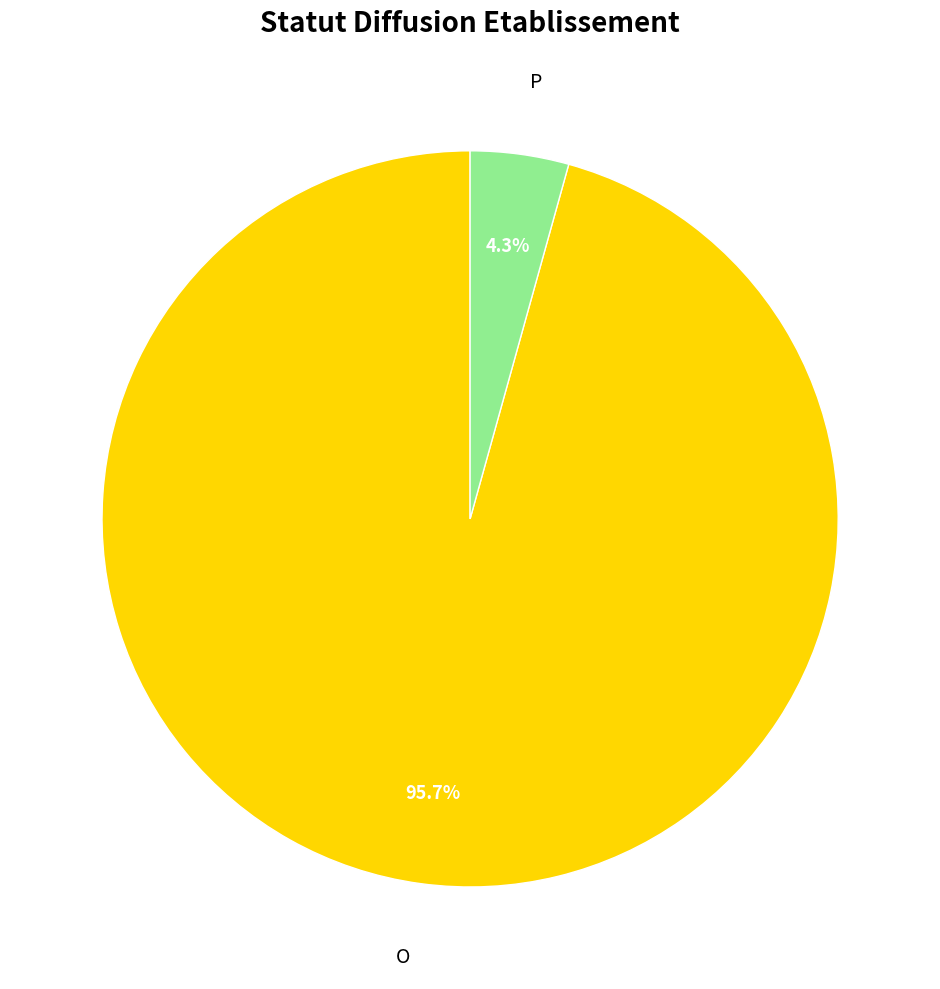

Is there any slice that represents more than half of the pie?

Yes